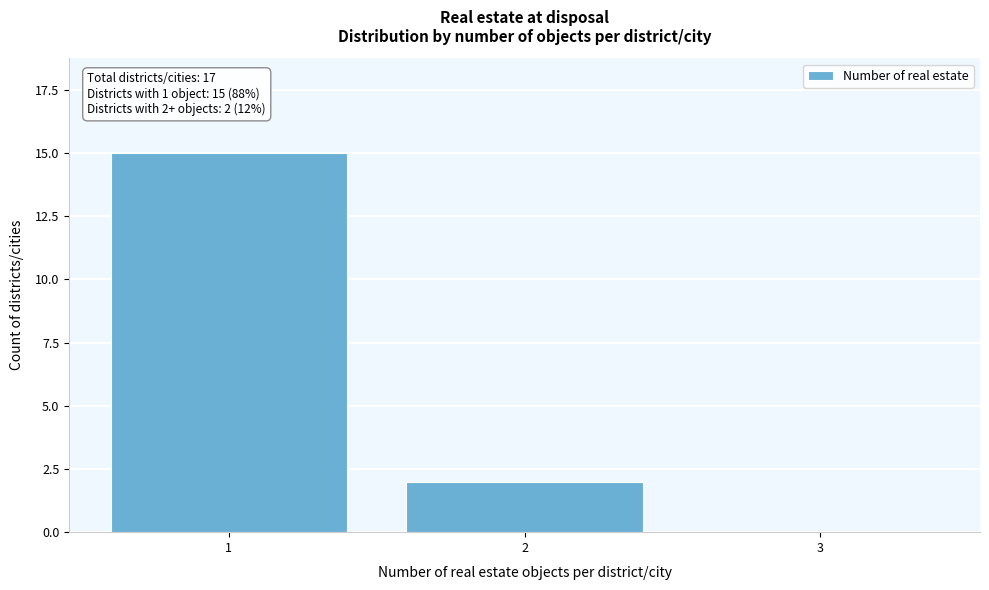

Reading left to right, extract all data points from this chart.

1=15	2=2	3=0